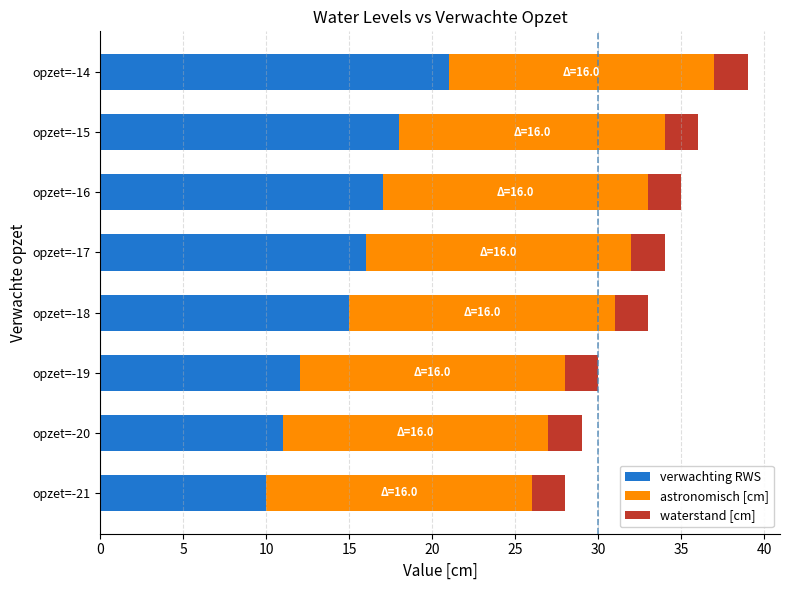

True or false: verwachting RWS has a value of 18 at opzet=-15.

True